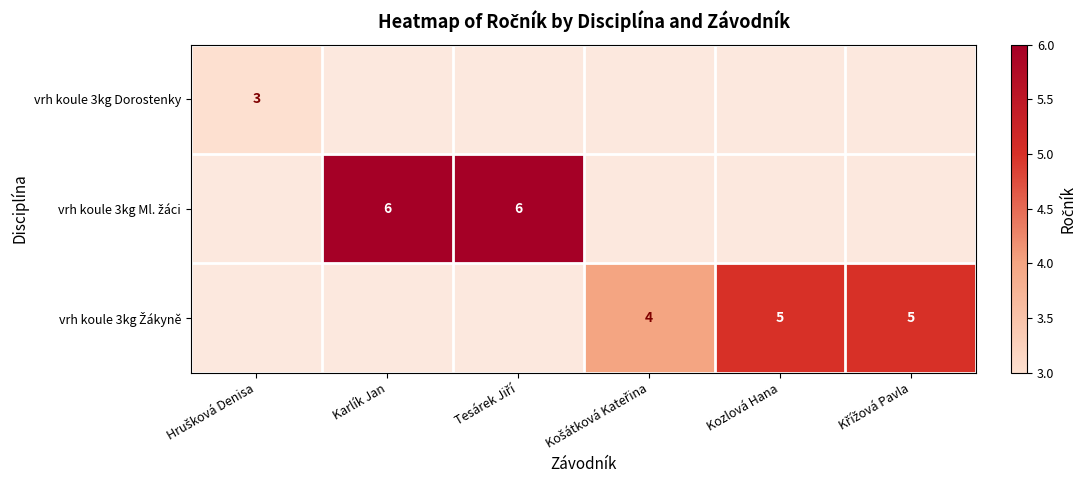

Which category has the highest value across all series?

Karlík Jan